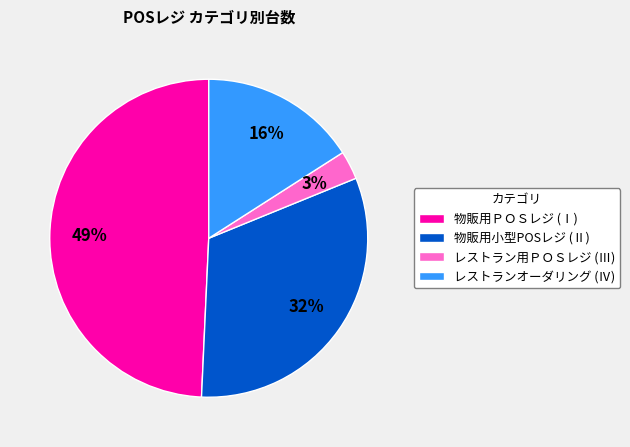

Does 物販用小型POSレジ (Ⅱ) account for over 50% of the chart?

No